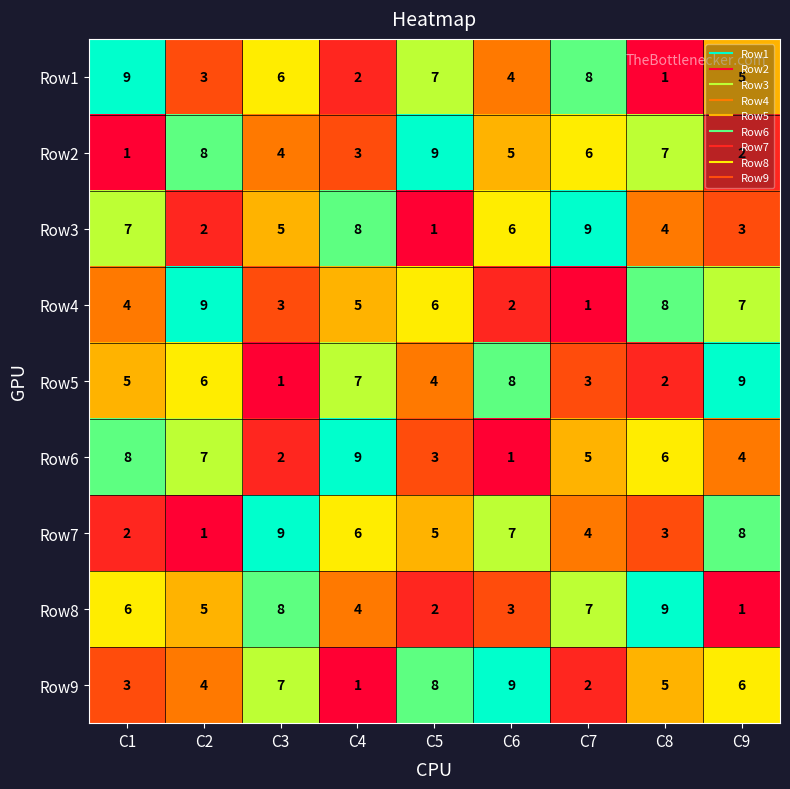

What is the total value across all series at C7?

45